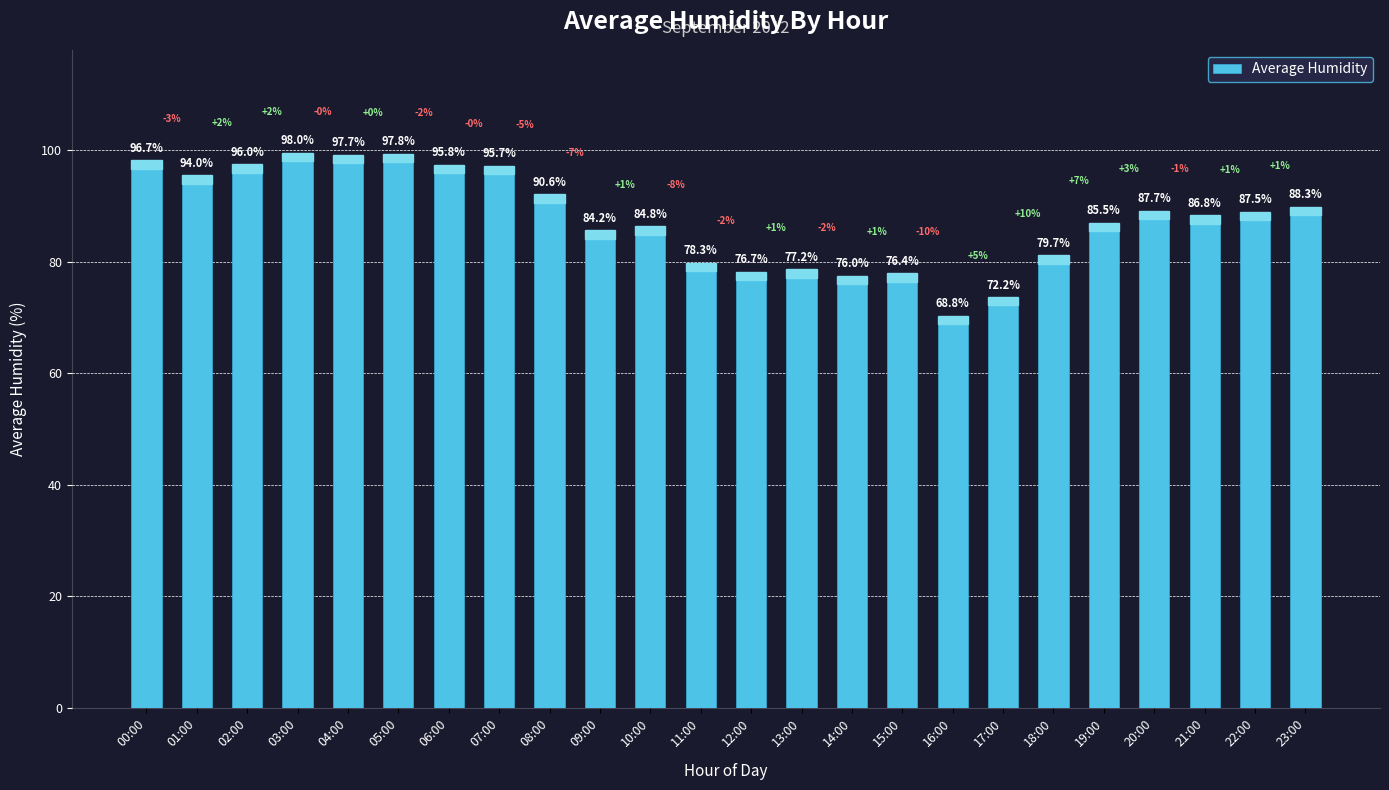

What is the ratio of the value at 04:00 to the value at 13:00?

1.3